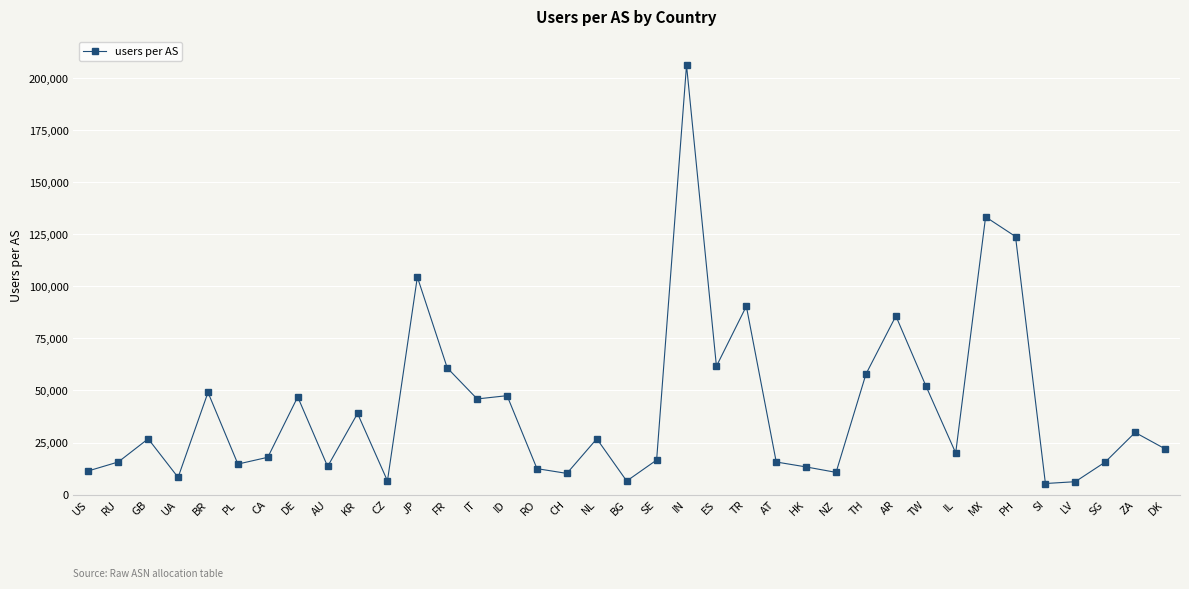

What is the greatest value displayed?

206274